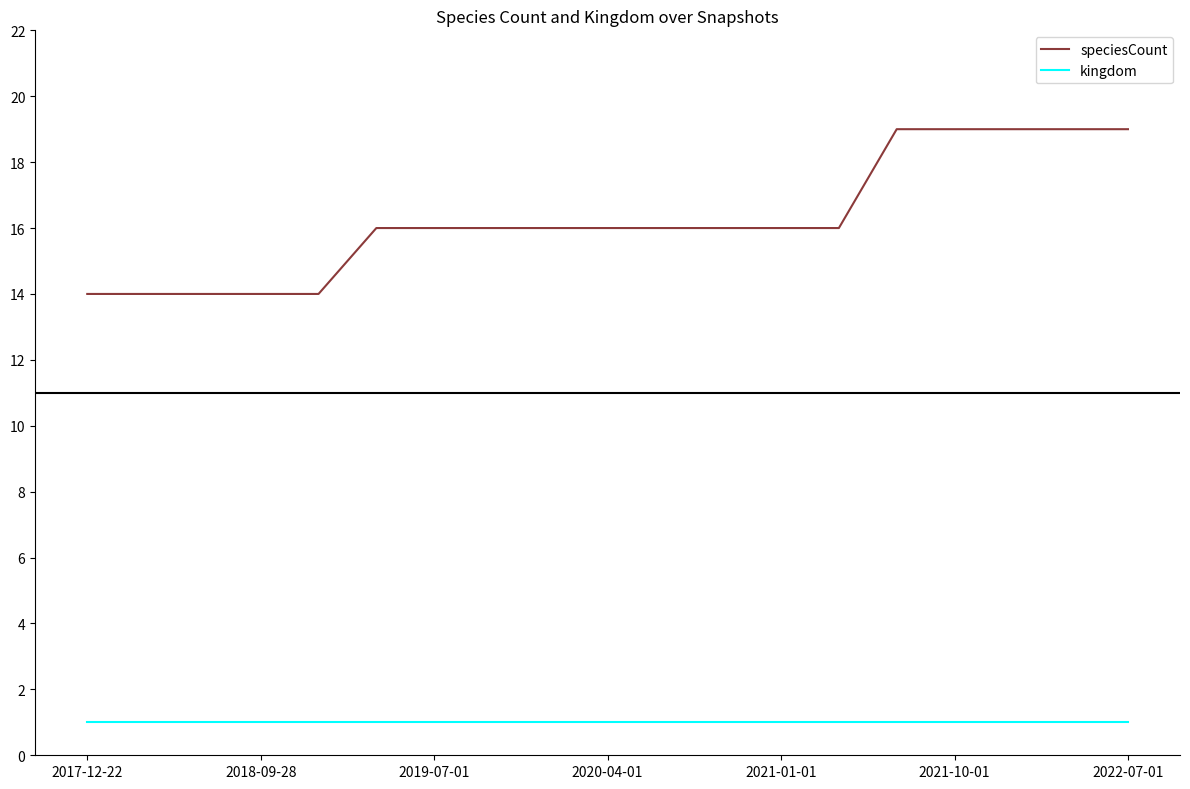

Which series has the largest total across all categories?

speciesCount